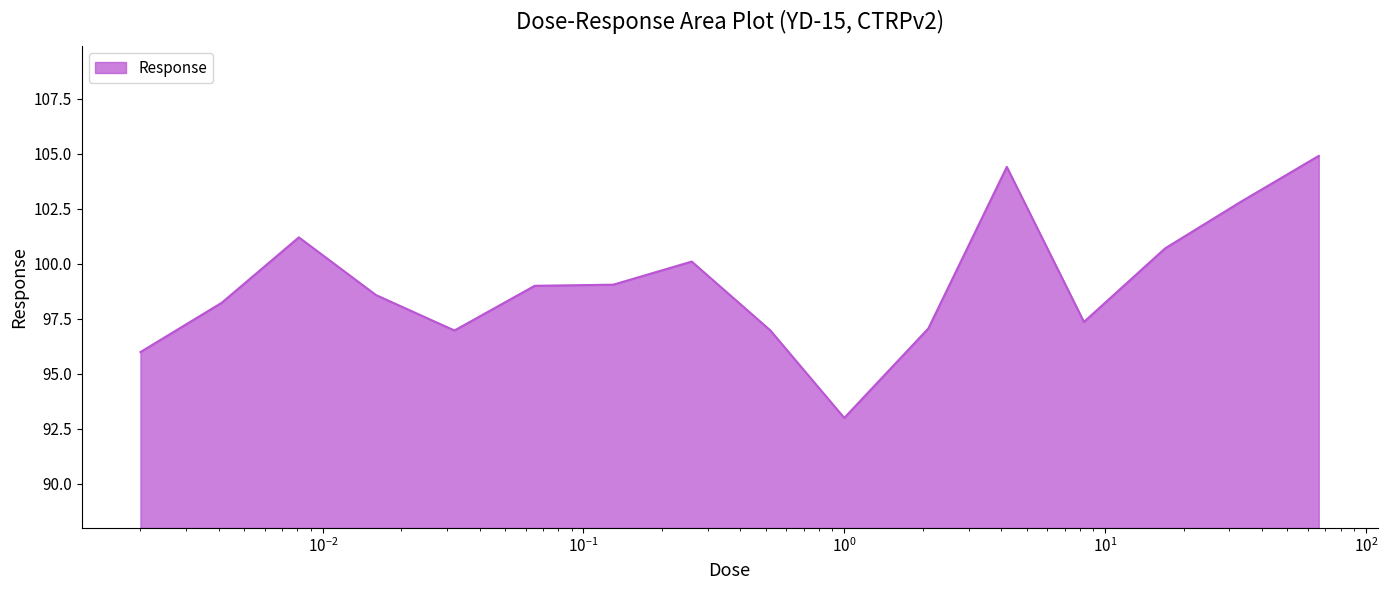

What is the smallest value displayed?

93.0